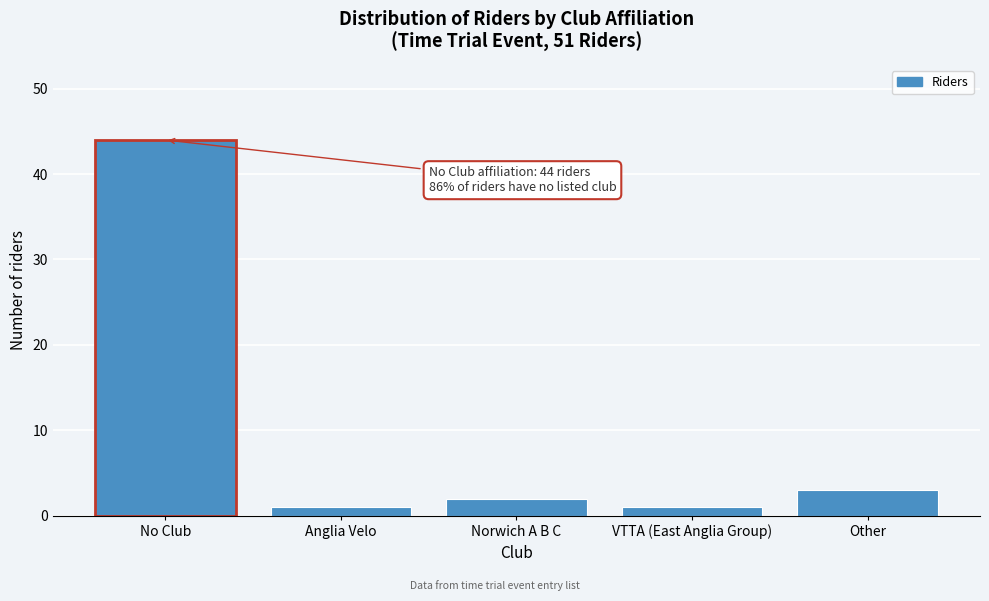

Reading left to right, transcribe all the data shown in this chart.

No Club=44	Anglia Velo=1	Norwich A B C=2	VTTA (East Anglia Group)=1	Other=3